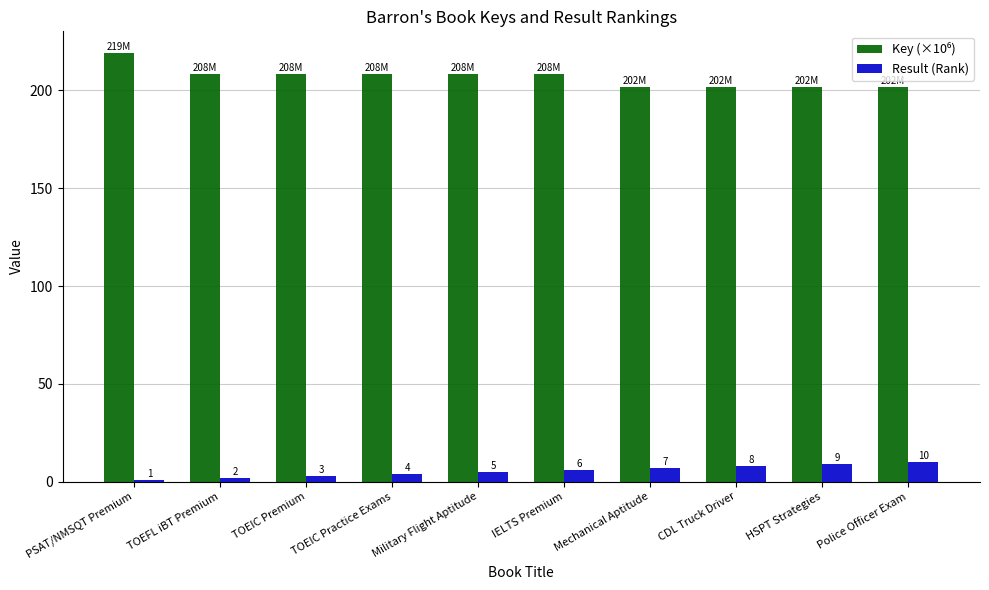

Which series changed the most between CDL Truck Driver and HSPT Strategies?

Result (Rank)